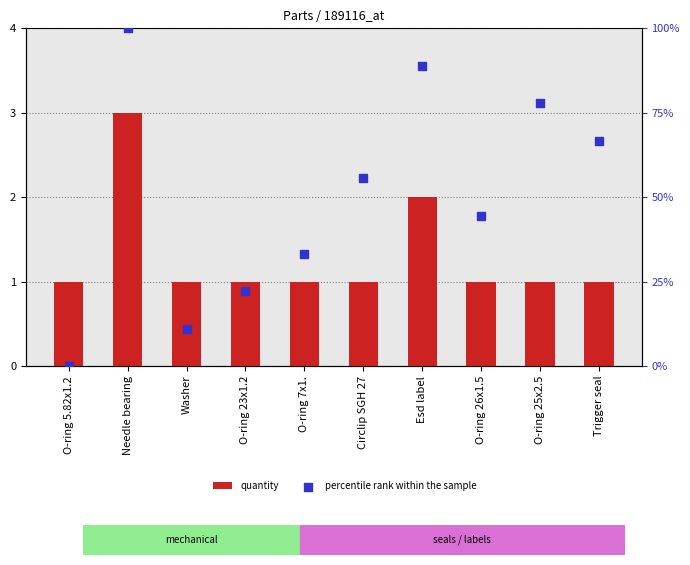

At how many categories does at least one series exceed 48?

5